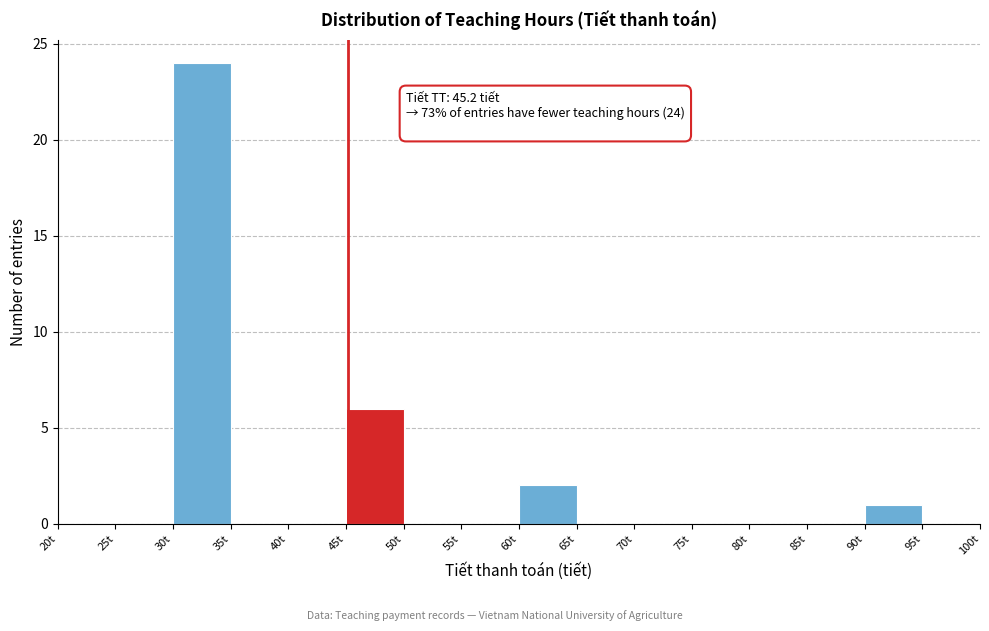

Over which range of the x-axis is the bar tallest?

30 to 35